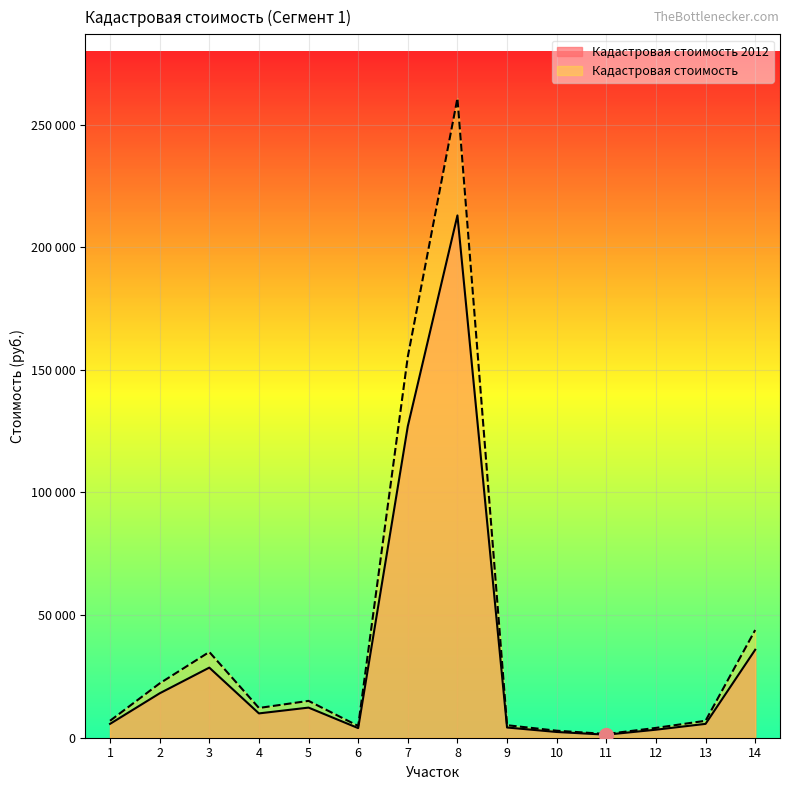

True or false: Кадастровая стоимость 2012 and Кадастровая стоимость intersect in this chart.

False